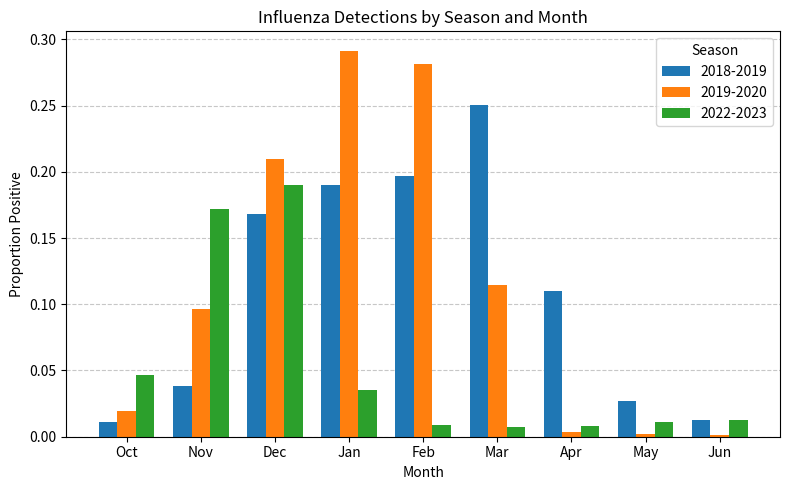

What is the total value across all series at Feb?

0.5